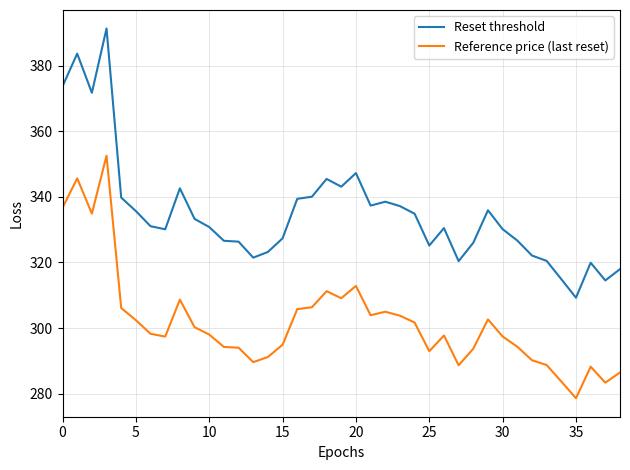

Which series has the largest total across all categories?

Reset threshold